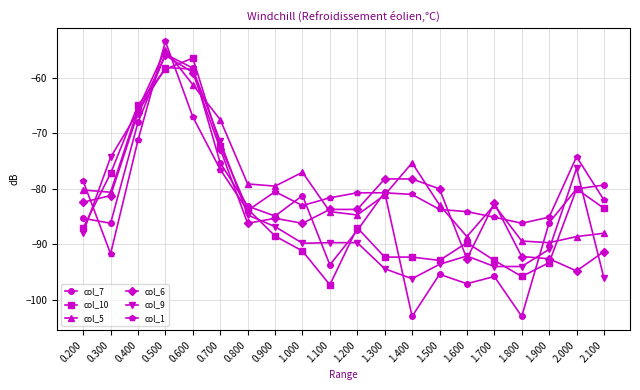

What is the value of the col_6 point at the 15th from the left?

-92.6